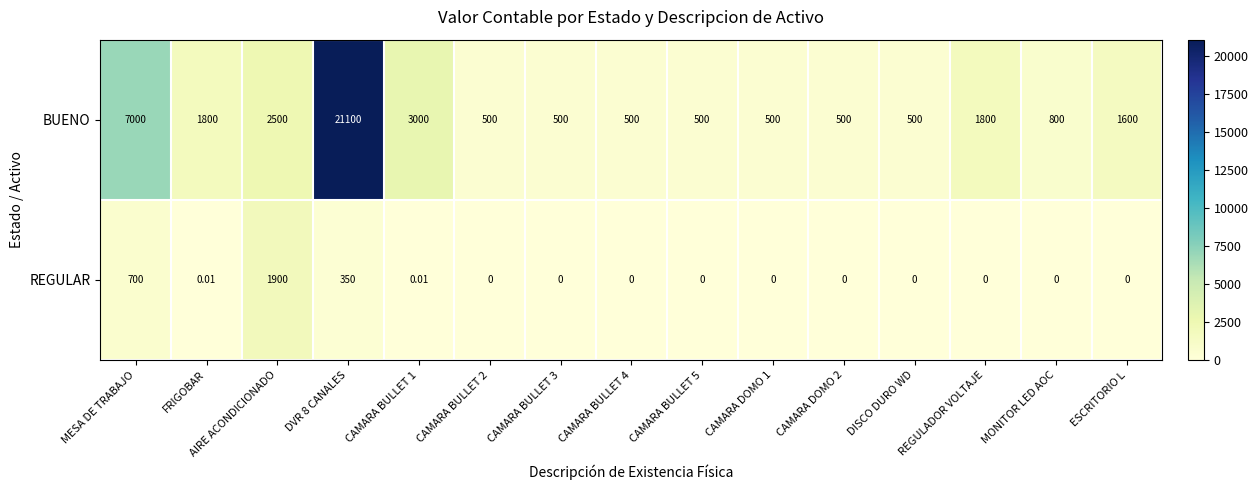

How many values in the REGULAR series exceed 0?

5